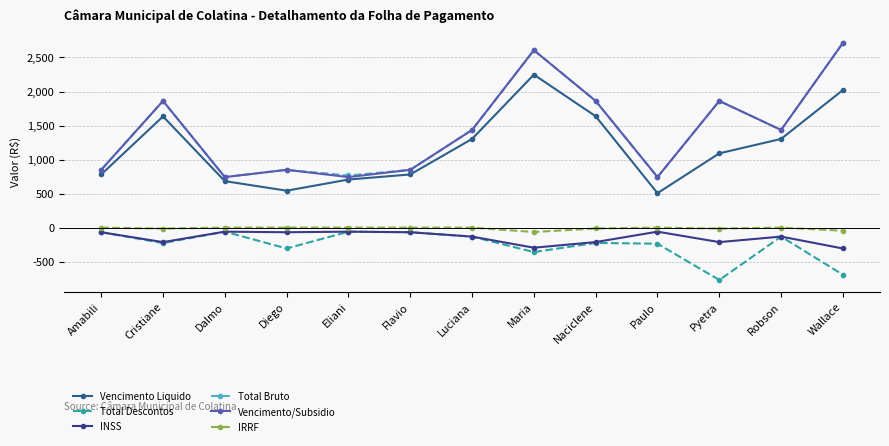

Reading left to right, transcribe all the data shown in this chart.

Vencimento Liquido: Amabili=781.2	Cristiane=1634.1	Dalmo=683.2	Diego=542.7	Eliani=706.5	Flavio=781.2	Luciana=1303.2	Maria=2248.0	Naciclene=1636.5	Paulo=506.3	Pyetra=1091.5	Robson=1303.5	Wallace=2021.6
Total Descontos: Amabili=-67.9	Cristiane=-227.3	Dalmo=-59.4	Diego=-306.5	Eliani=-59.4	Flavio=-67.9	Luciana=-131.9	Maria=-359.2	Naciclene=-224.9	Paulo=-236.3	Pyetra=-769.9	Robson=-131.7	Wallace=-692.1
INSS: Amabili=-67.9	Cristiane=-213.0	Dalmo=-59.4	Diego=-67.9	Eliani=-59.4	Flavio=-67.9	Luciana=-131.9	Maria=-295.0	Naciclene=-212.2	Paulo=-59.4	Pyetra=-213.0	Robson=-131.7	Wallace=-306.8
Total Bruto: Amabili=849.1	Cristiane=1861.3	Dalmo=742.6	Diego=849.1	Eliani=765.9	Flavio=849.1	Luciana=1435.2	Maria=2607.2	Naciclene=1861.3	Paulo=742.6	Pyetra=1861.3	Robson=1435.2	Wallace=2713.8
Vencimento/Subsidio: Amabili=849.1	Cristiane=1861.3	Dalmo=742.6	Diego=849.1	Eliani=742.6	Flavio=849.1	Luciana=1435.2	Maria=2607.2	Naciclene=1861.3	Paulo=742.6	Pyetra=1861.3	Robson=1435.2	Wallace=2713.8
IRRF: Amabili=0.0	Cristiane=-14.3	Dalmo=0.0	Diego=0.0	Eliani=0.0	Flavio=0.0	Luciana=0.0	Maria=-64.2	Naciclene=-12.6	Paulo=0.0	Pyetra=-14.3	Robson=0.0	Wallace=-45.4